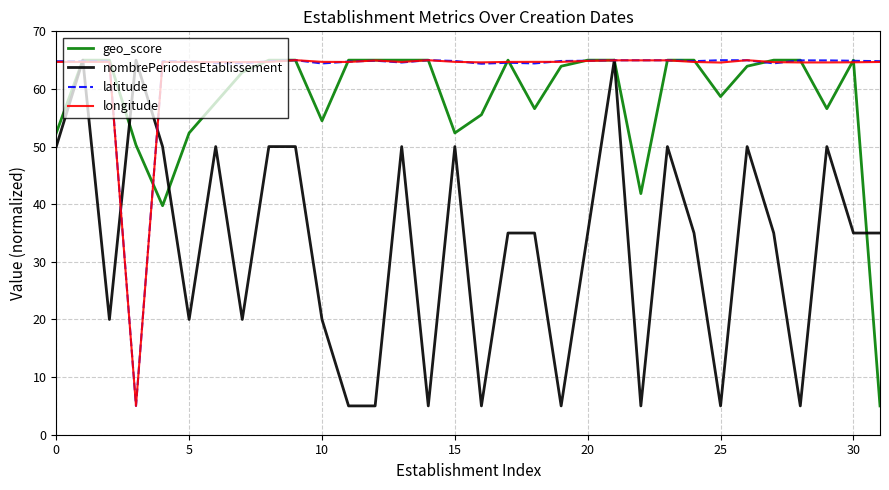

What is the greatest value displayed?

65.0